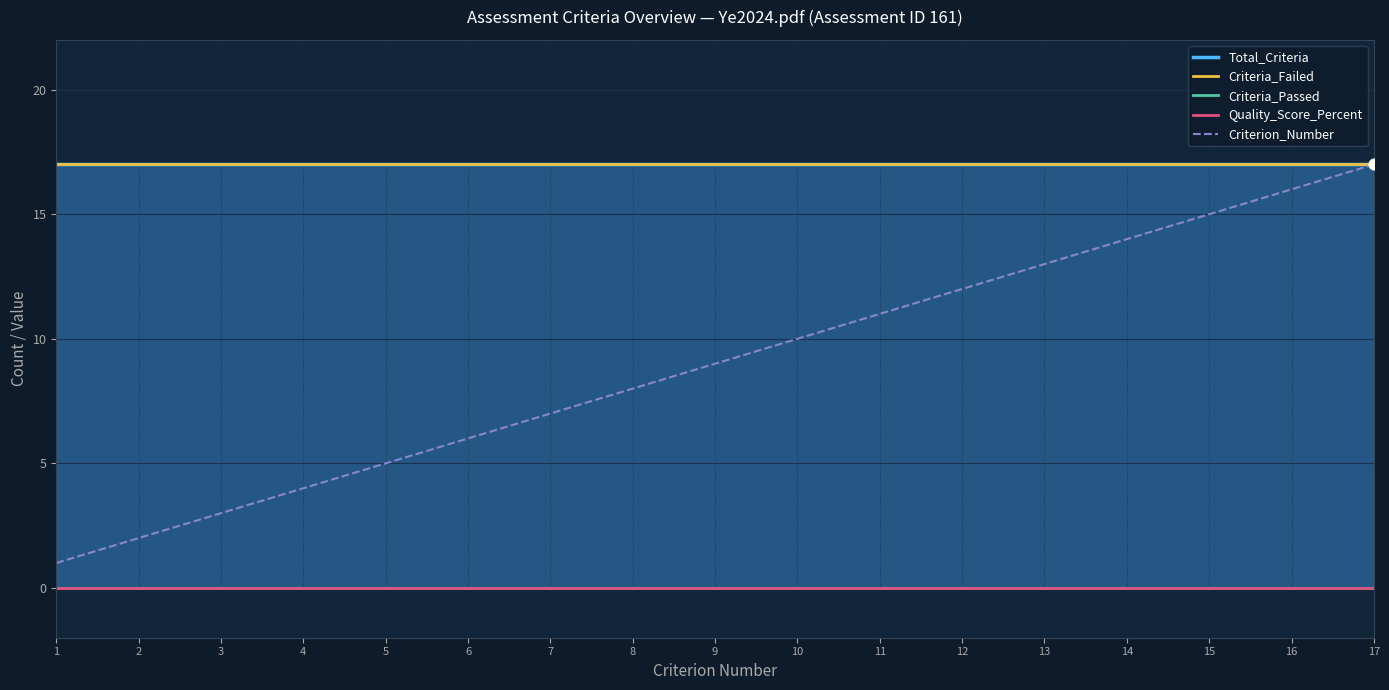

Is the value of Criterion_Number at 14 greater than the value of Quality_Score_Percent at 5?

Yes